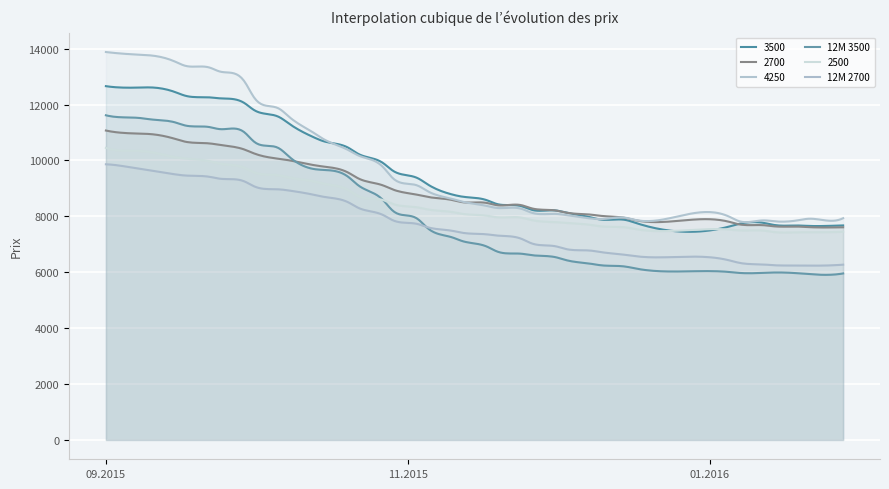

List the series in order of their peak value, highest first.

4250, 3500, 12M 3500, 2700, 2500, 12M 2700